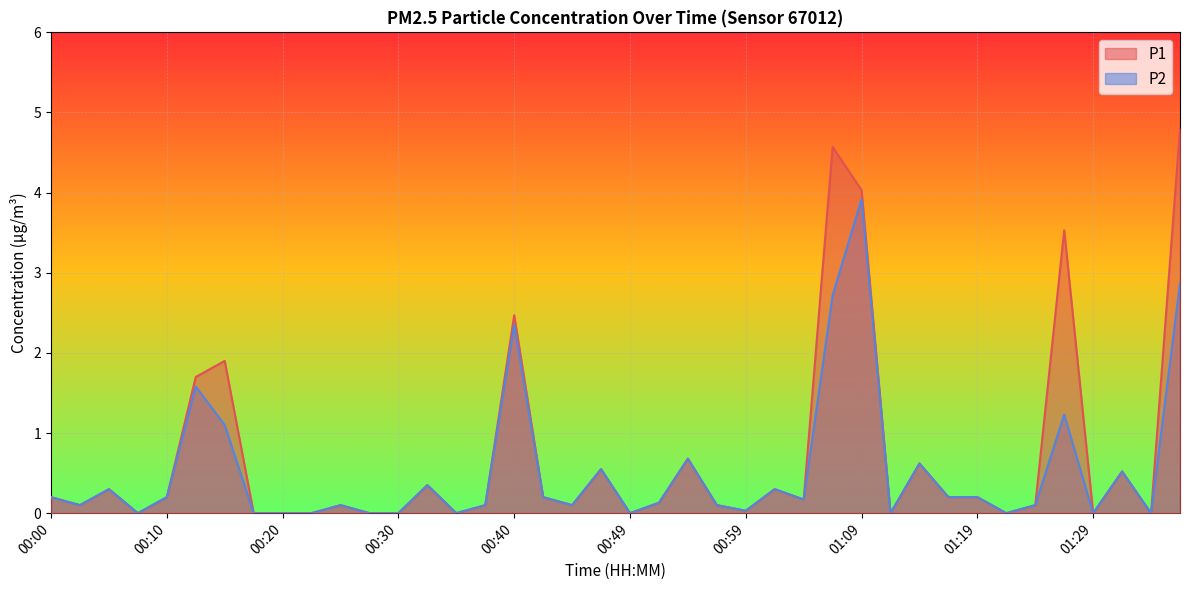

What is the total value across all series at 00:13?

3.3